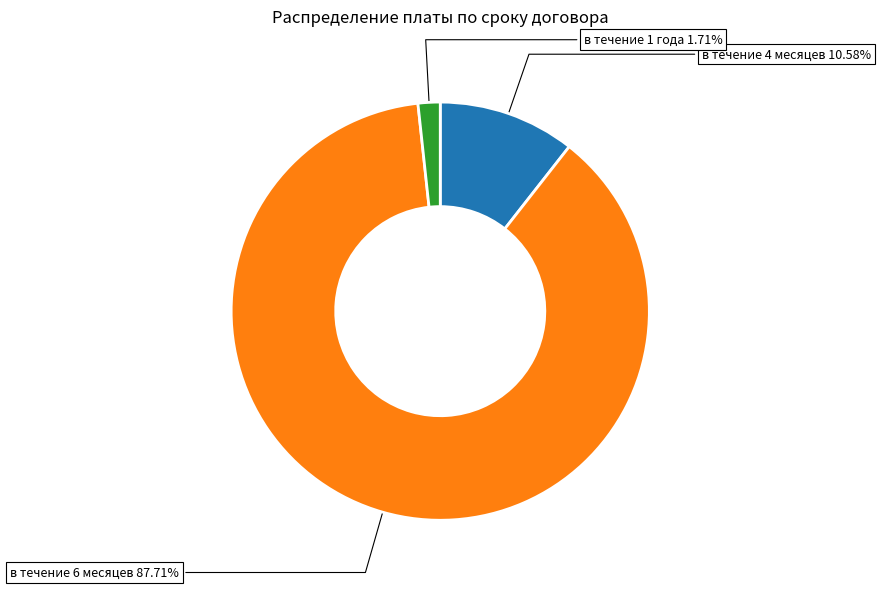

To the nearest percent, what portion does в течение 4 месяцев represent?

11%